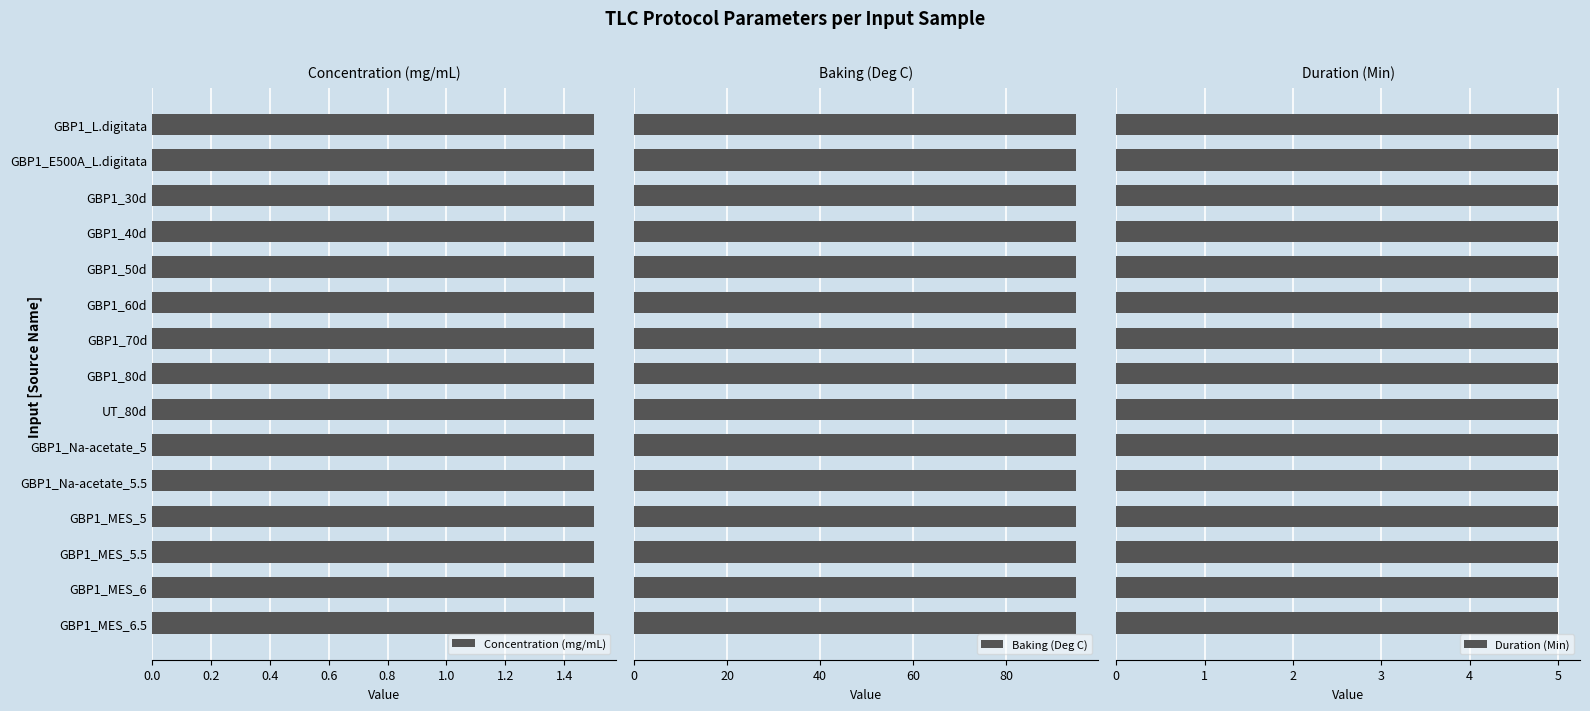

What value does the Baking (Deg C) series have at GBP1_E500A_L.digitata?

95.0